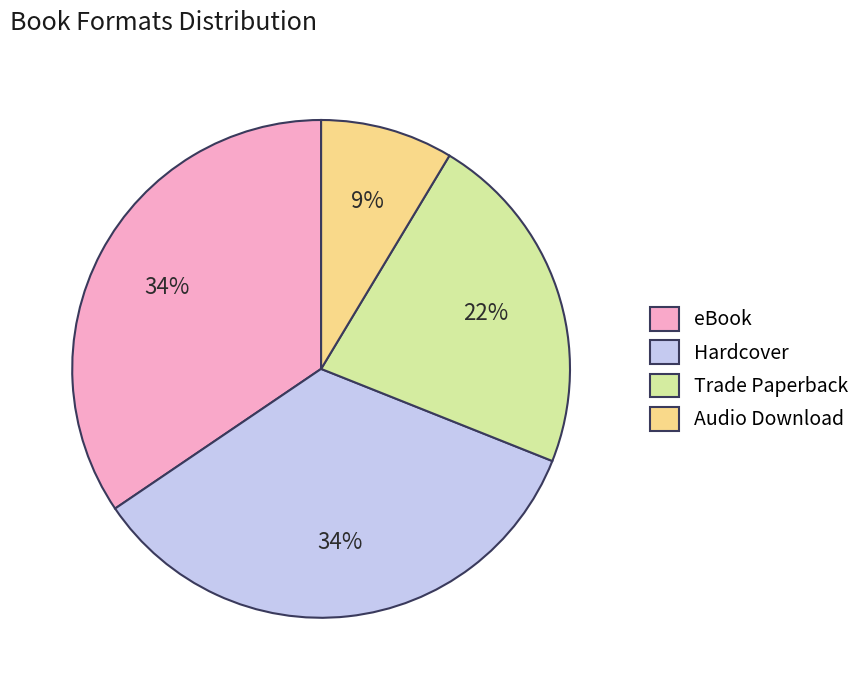

Does eBook represent more than half of the total?

No